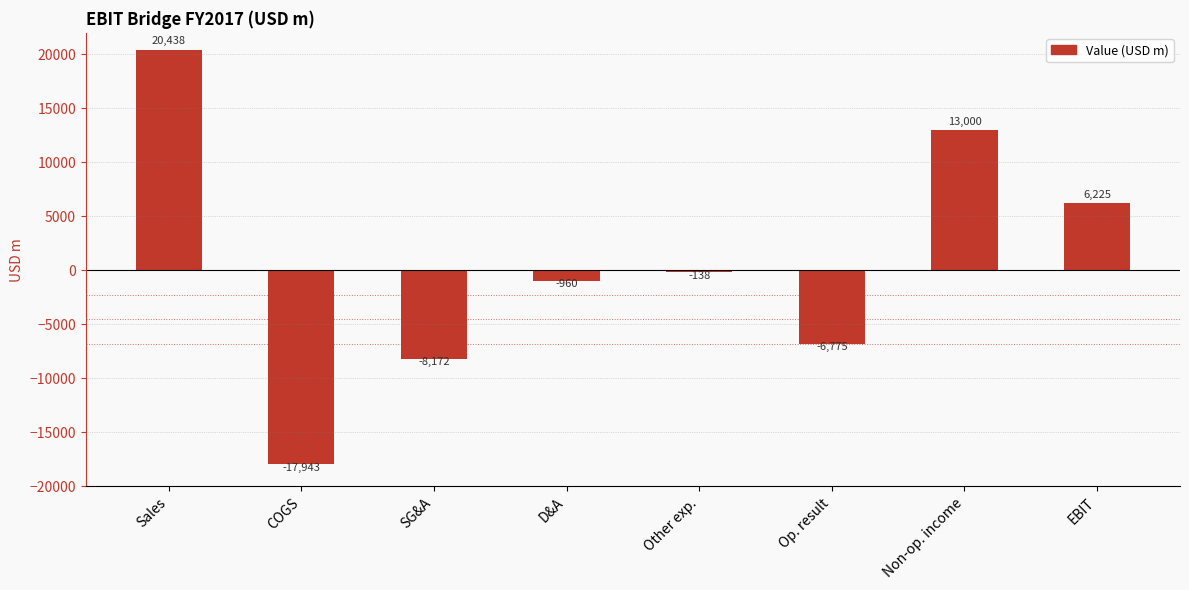

Is it true that the value at Sales is 5170?

False